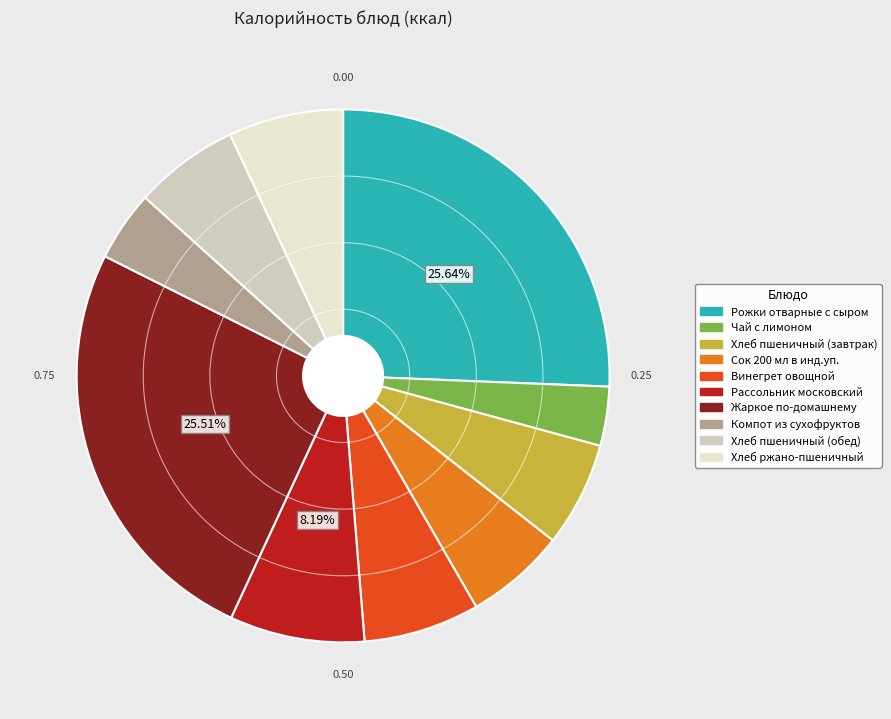

To the nearest percent, what percentage of the pie is Компот из сухофруктов?

4%